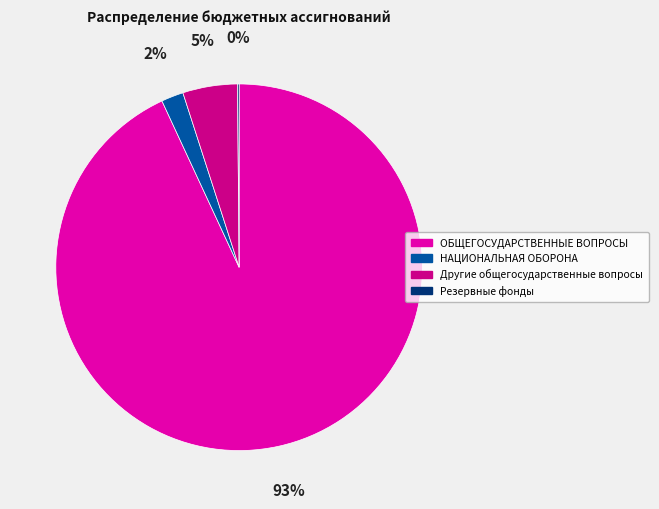

Is it true that ОБЩЕГОСУДАРСТВЕННЫЕ ВОПРОСЫ is 93% of the pie?

True